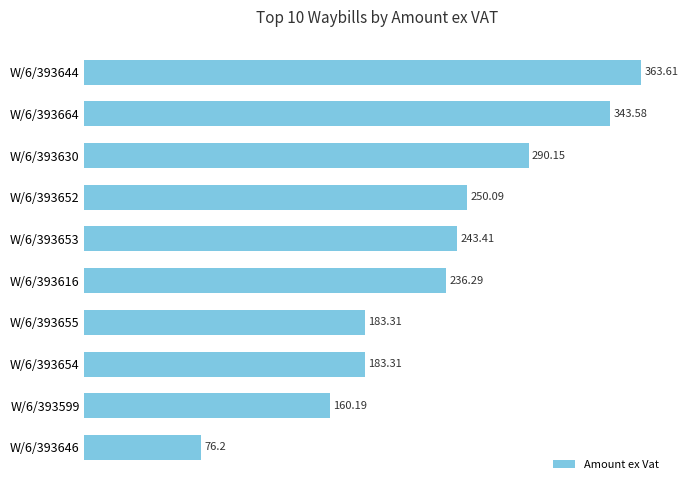

What is the ratio of the value at W/6/393654 to the value at W/6/393655?

1.0